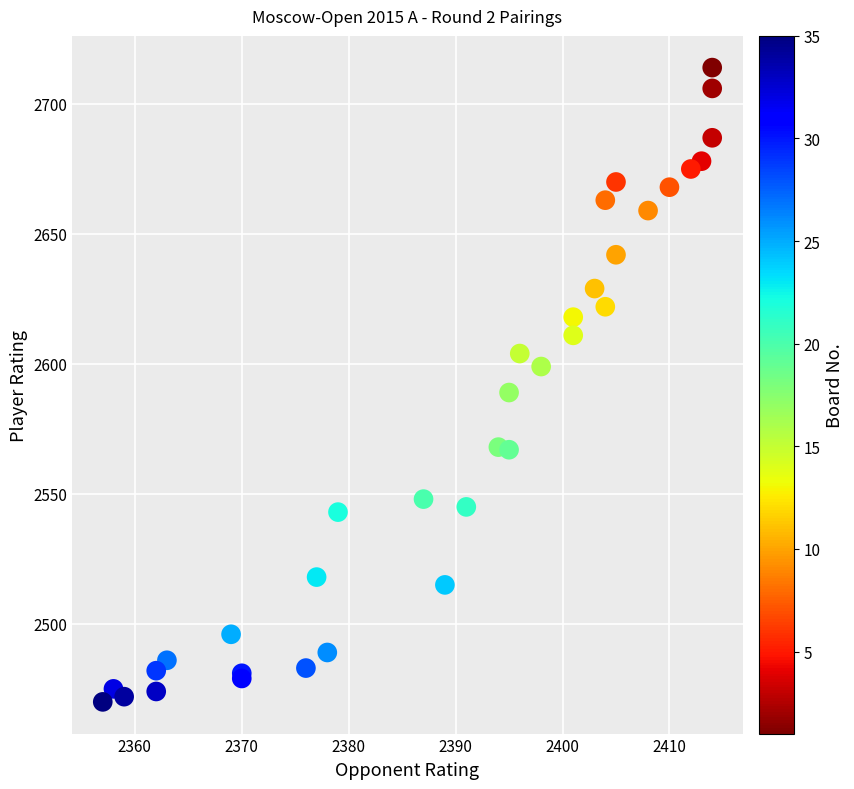

What Y value in the scatter plot is closest to 2592?

2589